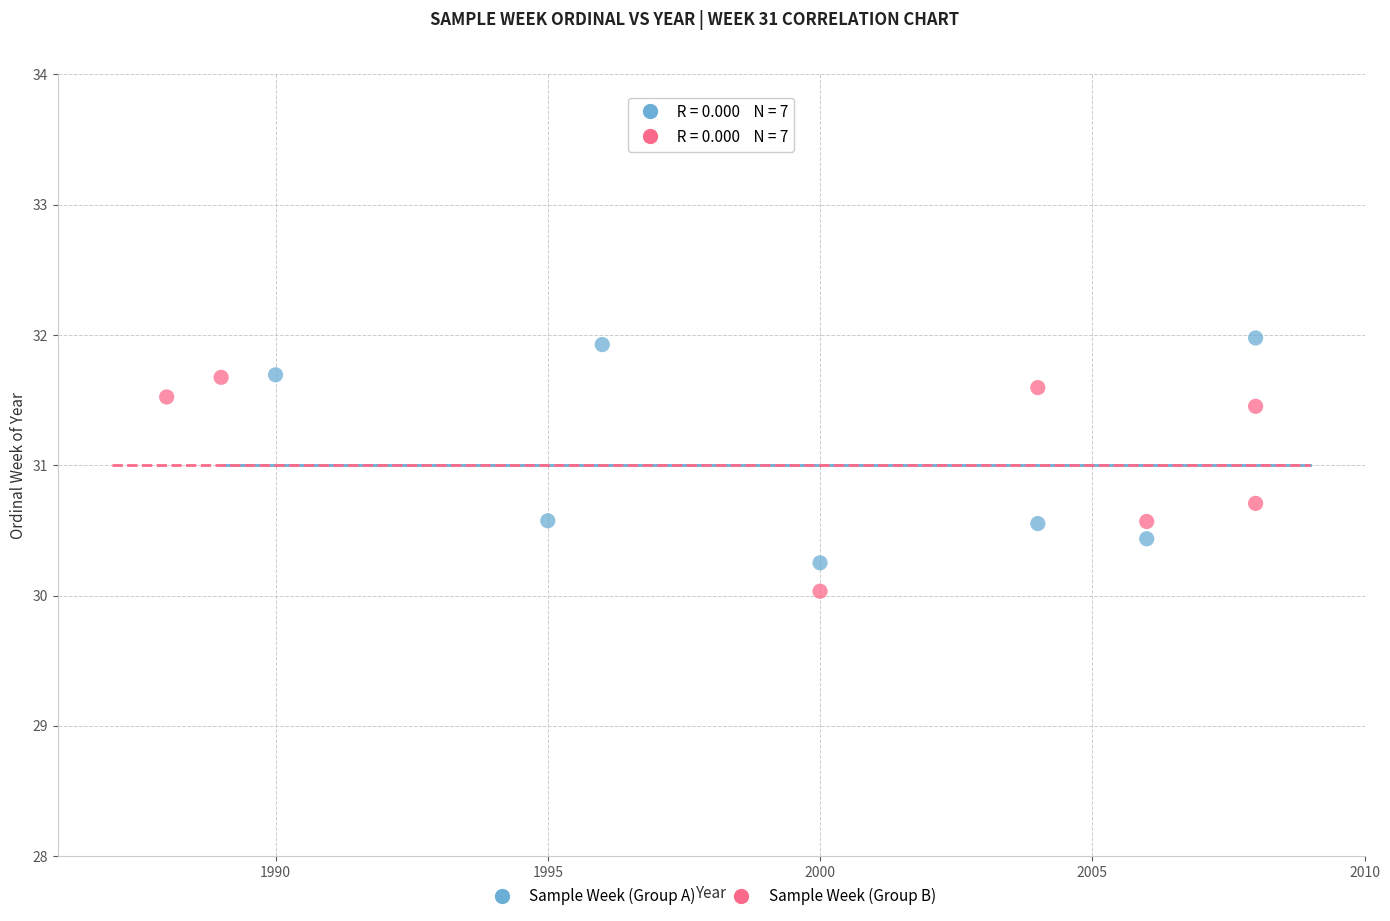

Which series contains the highest Y value?

Sample Week (Group A)